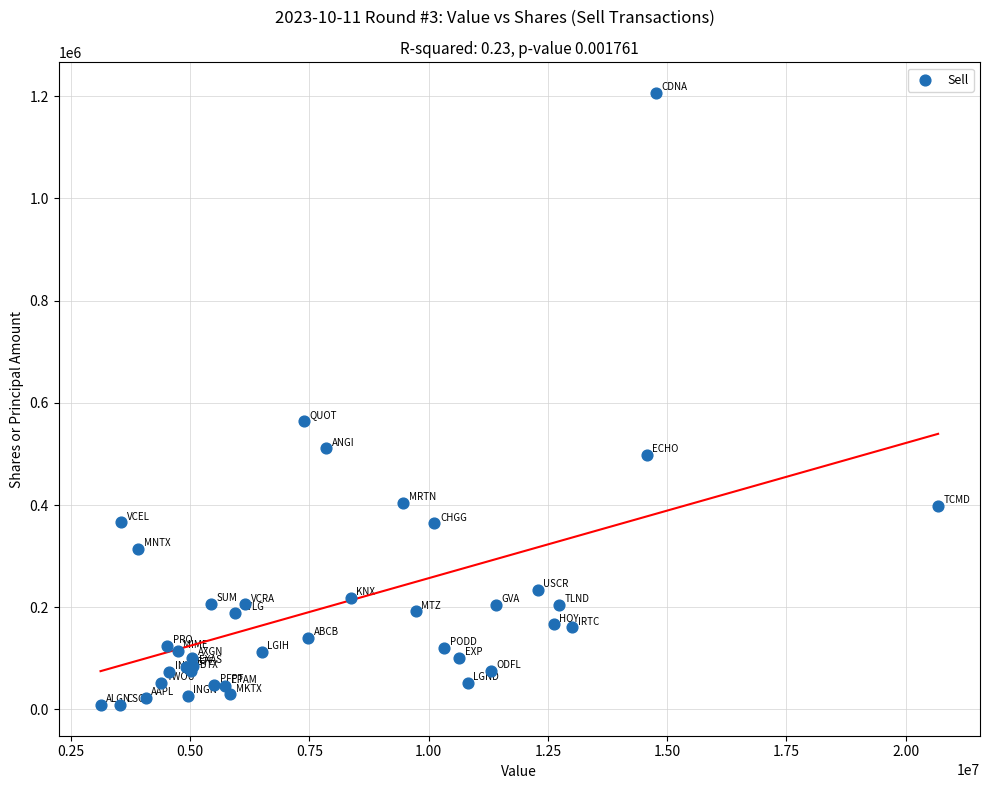

What Y value in the scatter plot is closest to 607354?

563971